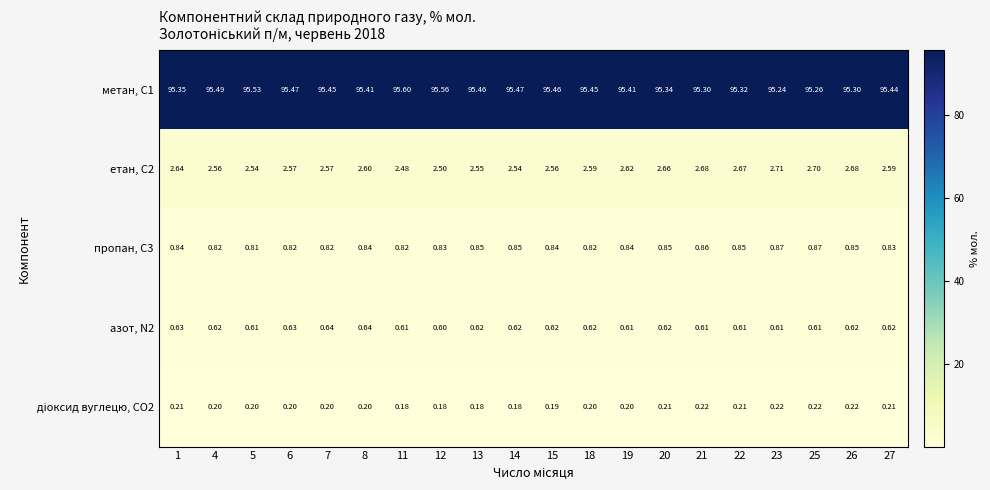

Is the value of етан, С2 at 4 greater than the value of пропан, С3 at 11?

Yes